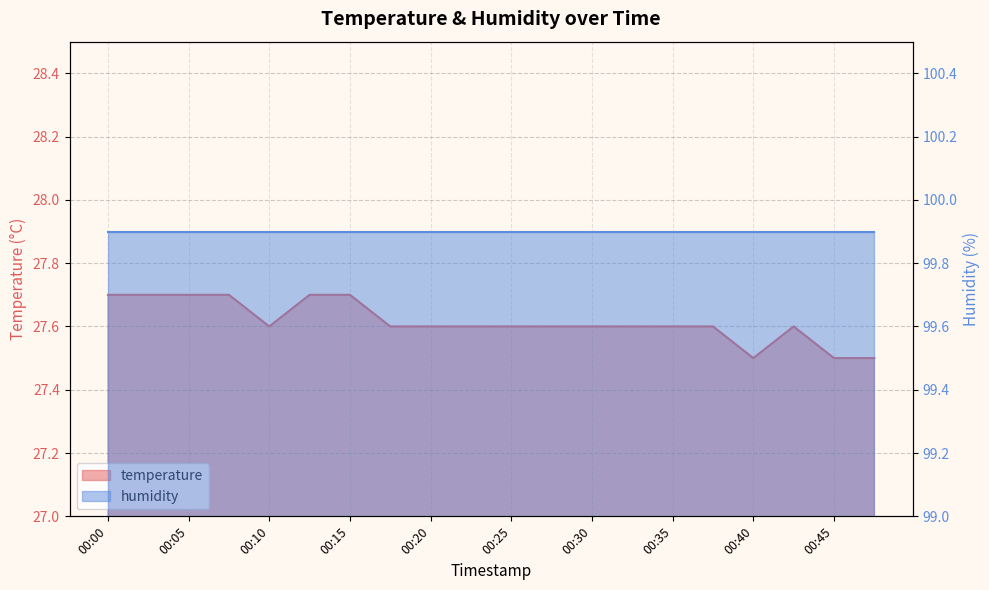

Rank the categories by value from lowest to highest.

00:40, 00:45, 00:48, 00:10, 00:18, 00:20, 00:23, 00:25, 00:28, 00:30, 00:32, 00:35, 00:37, 00:42, 00:00, 00:03, 00:05, 00:08, 00:13, 00:15